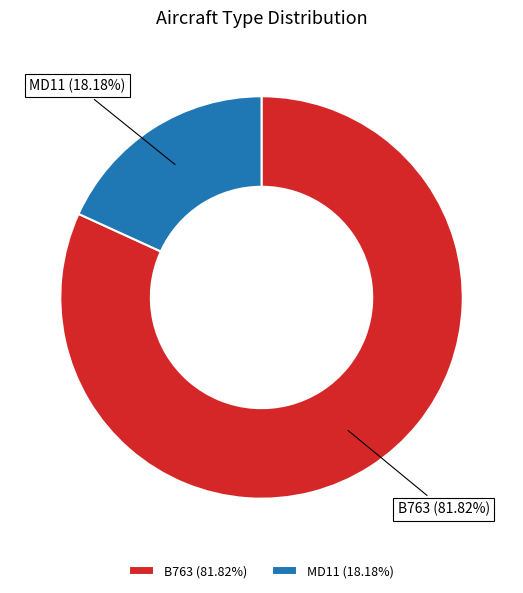

The B763 slice represents 75% of the pie. True or false?

False